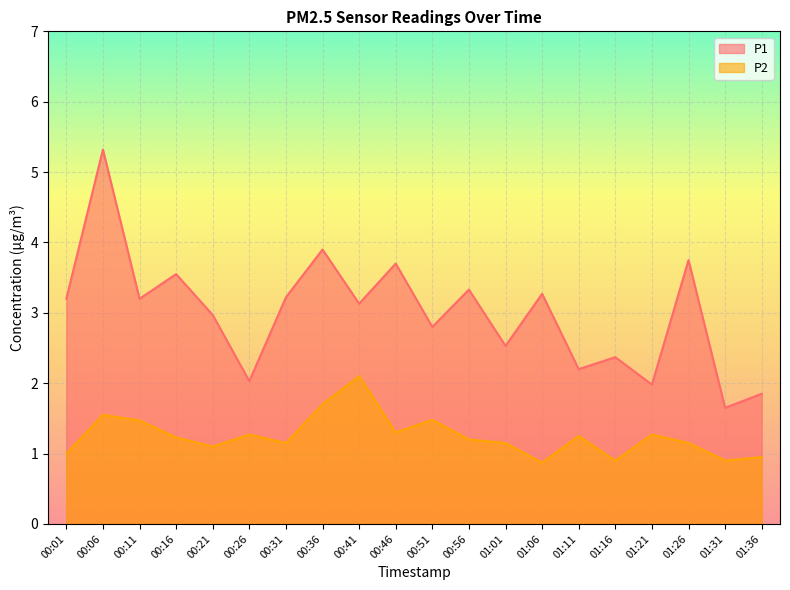

What is the sum of the P1 values at 01:26 and 00:11?

7.0